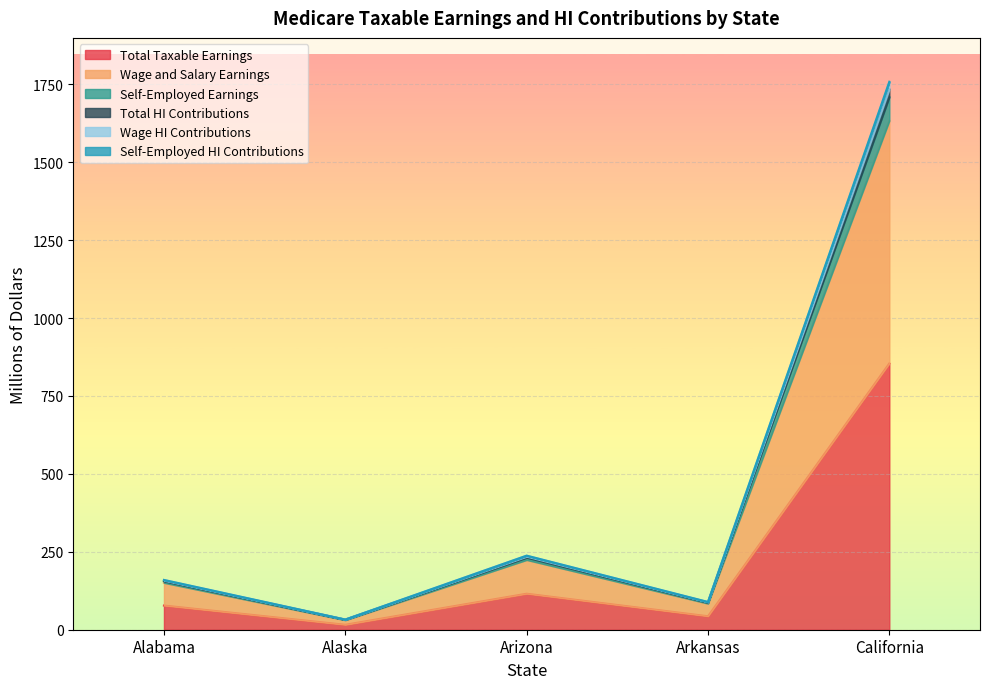

Where is Total Taxable Earnings nearest to the value 435?

Arizona